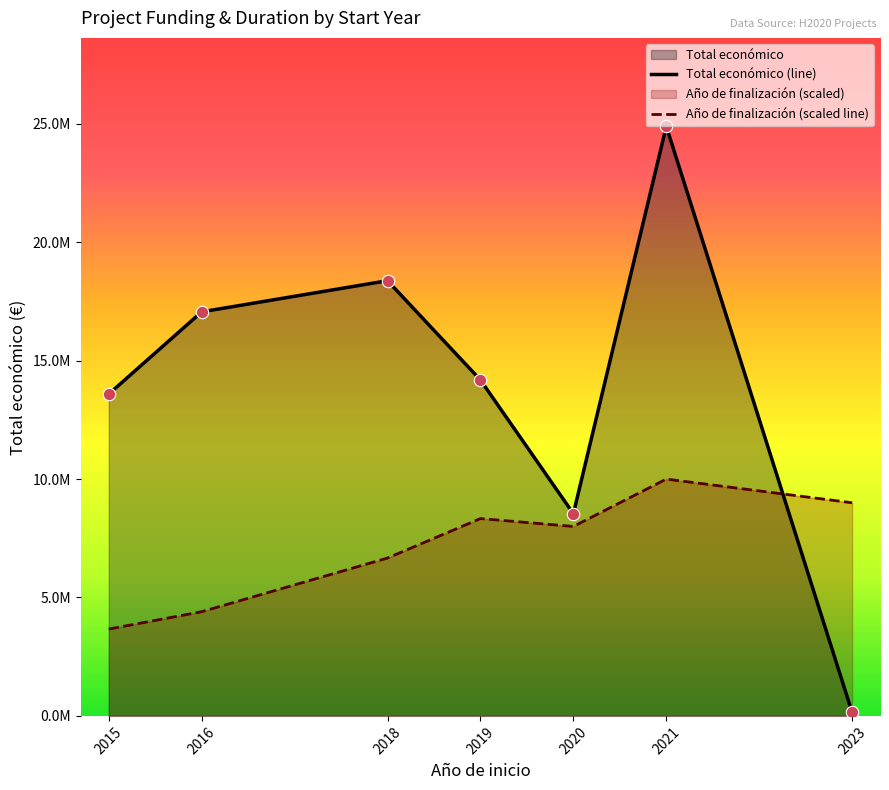

Which series contains the highest Y value?

Total económico (line)